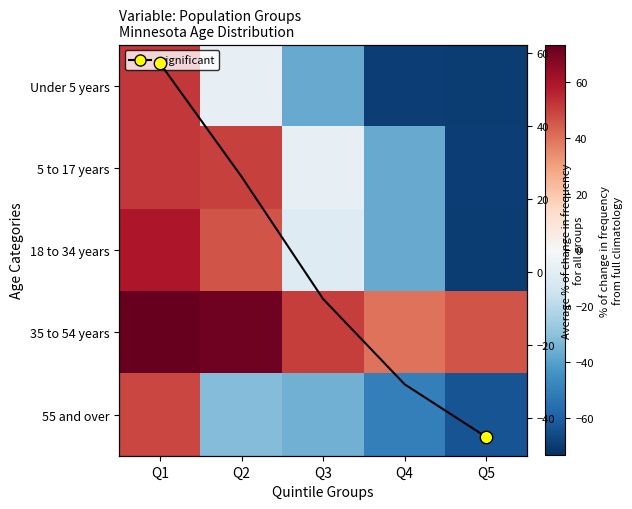

What is the average value of the Under 5 years series?

-26.0